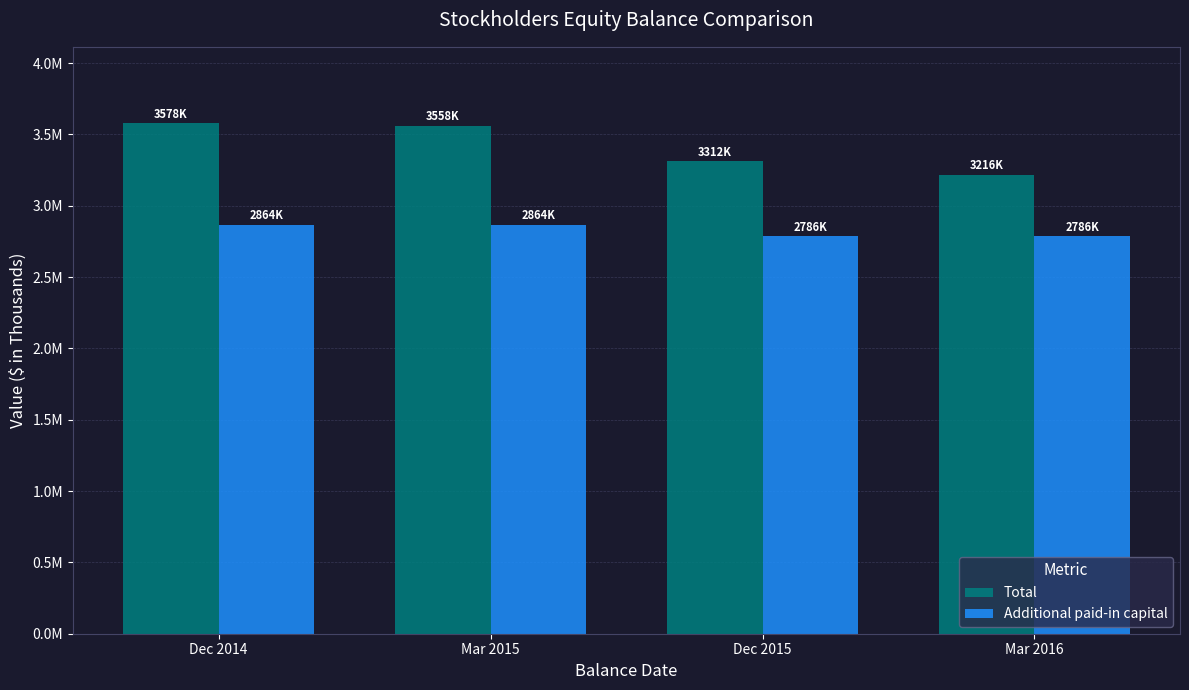

What is the label of the 3rd bar from the right?

Mar 2015